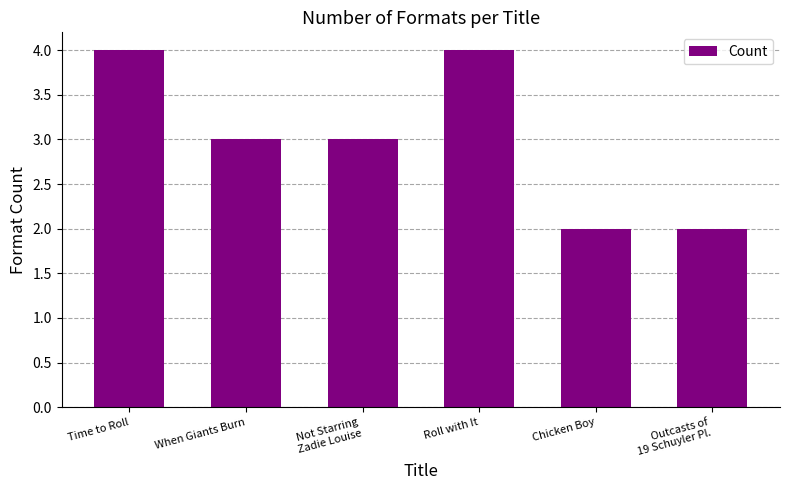

Reading left to right, extract all data points from this chart.

Time to Roll=4	When Giants Burn=3	Not Starring
Zadie Louise=3	Roll with It=4	Chicken Boy=2	Outcasts of
19 Schuyler Pl.=2